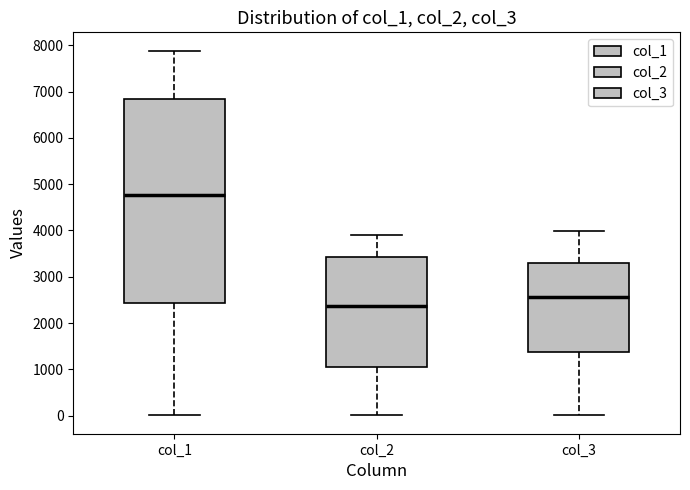

Reading left to right, read every box against the y-axis: the position of its median line, the range the box covers, and the ends of its whiskers. The values are not printed on the chart, so give them approximately, as read against the axis.

col_1: median 4800, box 2400 to 6800, whiskers 0 to 7900
col_2: median 2400, box 1000 to 3400, whiskers 0 to 3900
col_3: median 2600, box 1400 to 3300, whiskers 0 to 4000